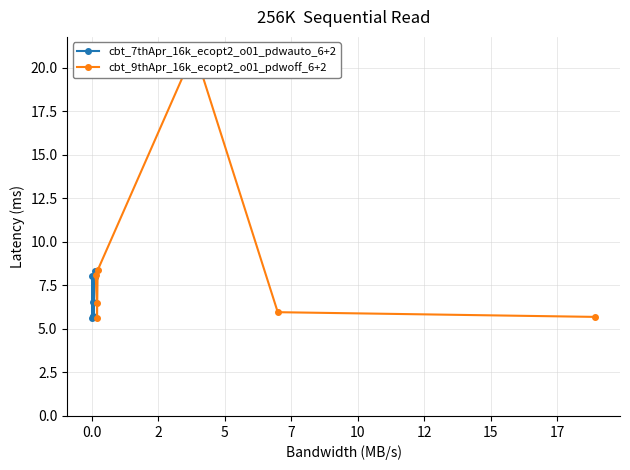

How many interior local peaks does the cbt_9thApr_16k_ecopt2_o01_pdwoff_6+2 series have?

1